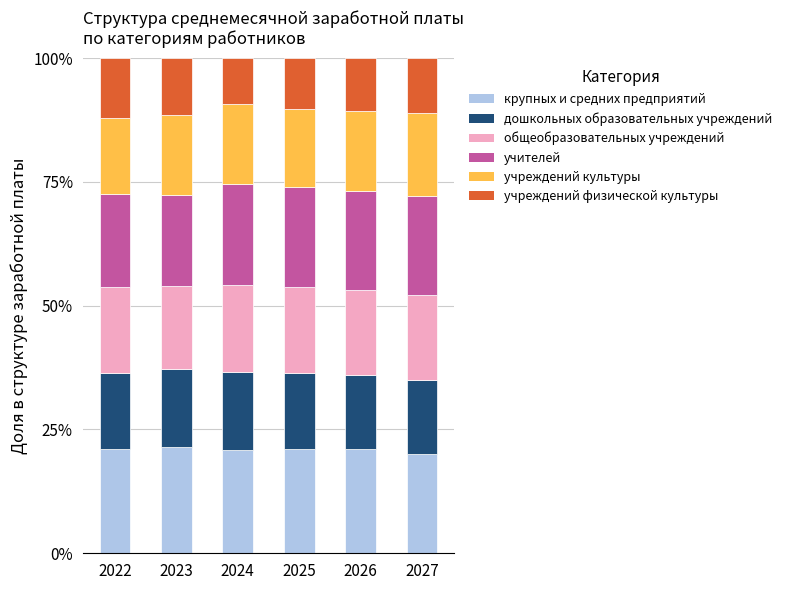

Rank the series by their maximum value, from lowest to highest.

учреждений физической культуры, дошкольных образовательных учреждений, учреждений культуры, общеобразовательных учреждений, учителей, крупных и средних предприятий